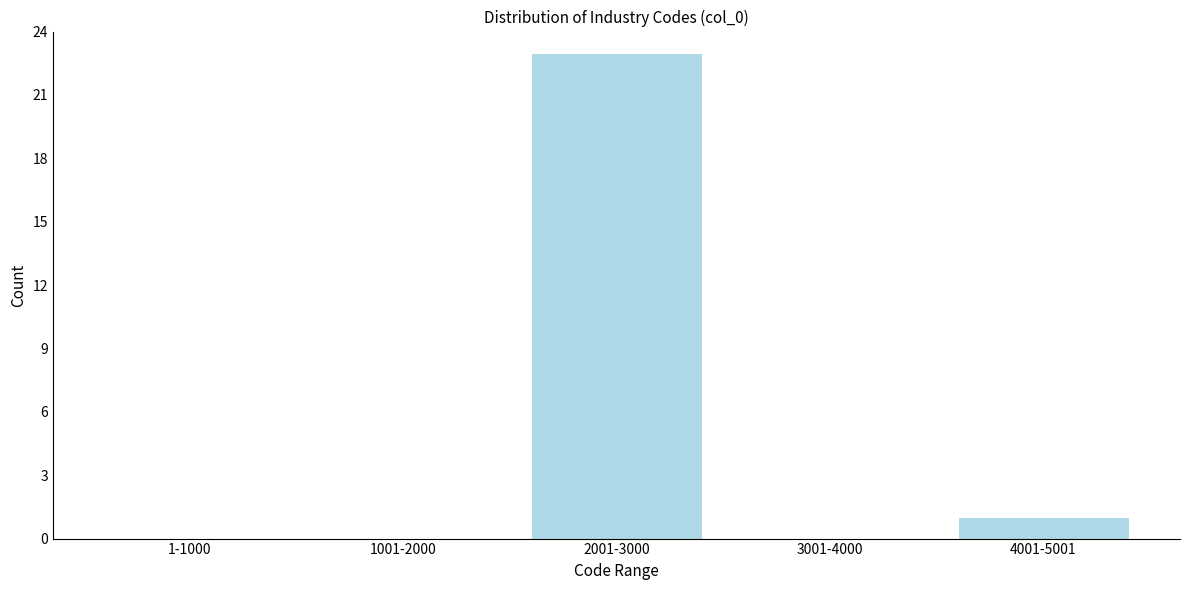

Reading left to right, transcribe all the data shown in this chart.

1-1000=0	1001-2000=0	2001-3000=23	3001-4000=0	4001-5001=1